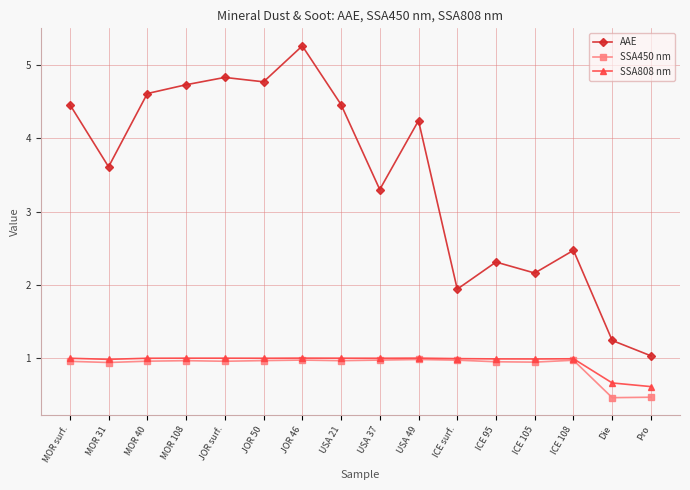

How many series are shown in this chart?

3